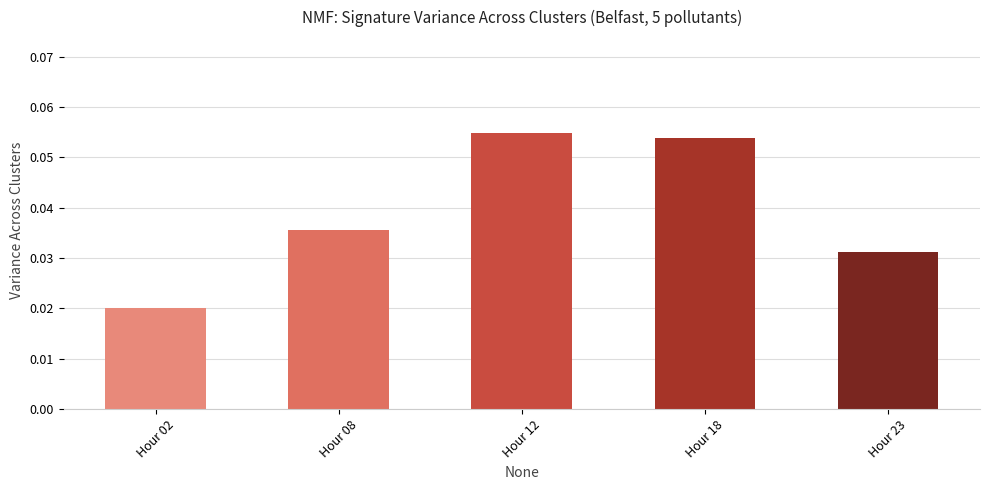

Count the number of categories in the chart.

5